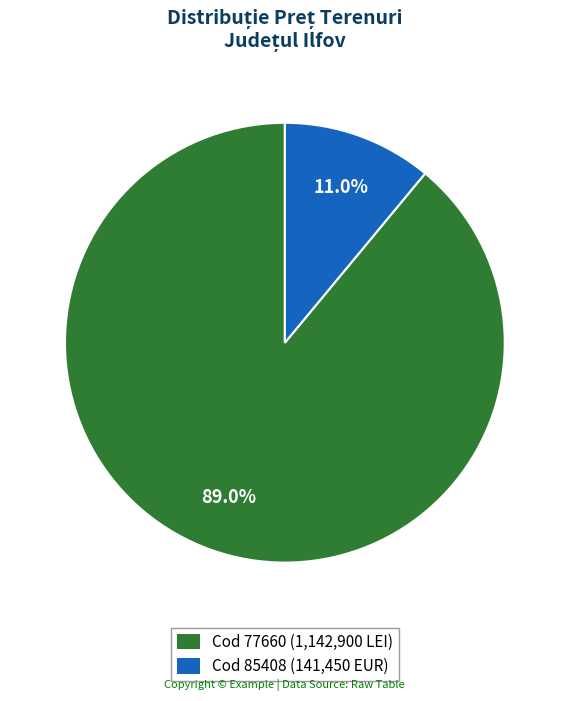

Which category has the smallest portion of the pie?

Cod 85408 (141,450 EUR)